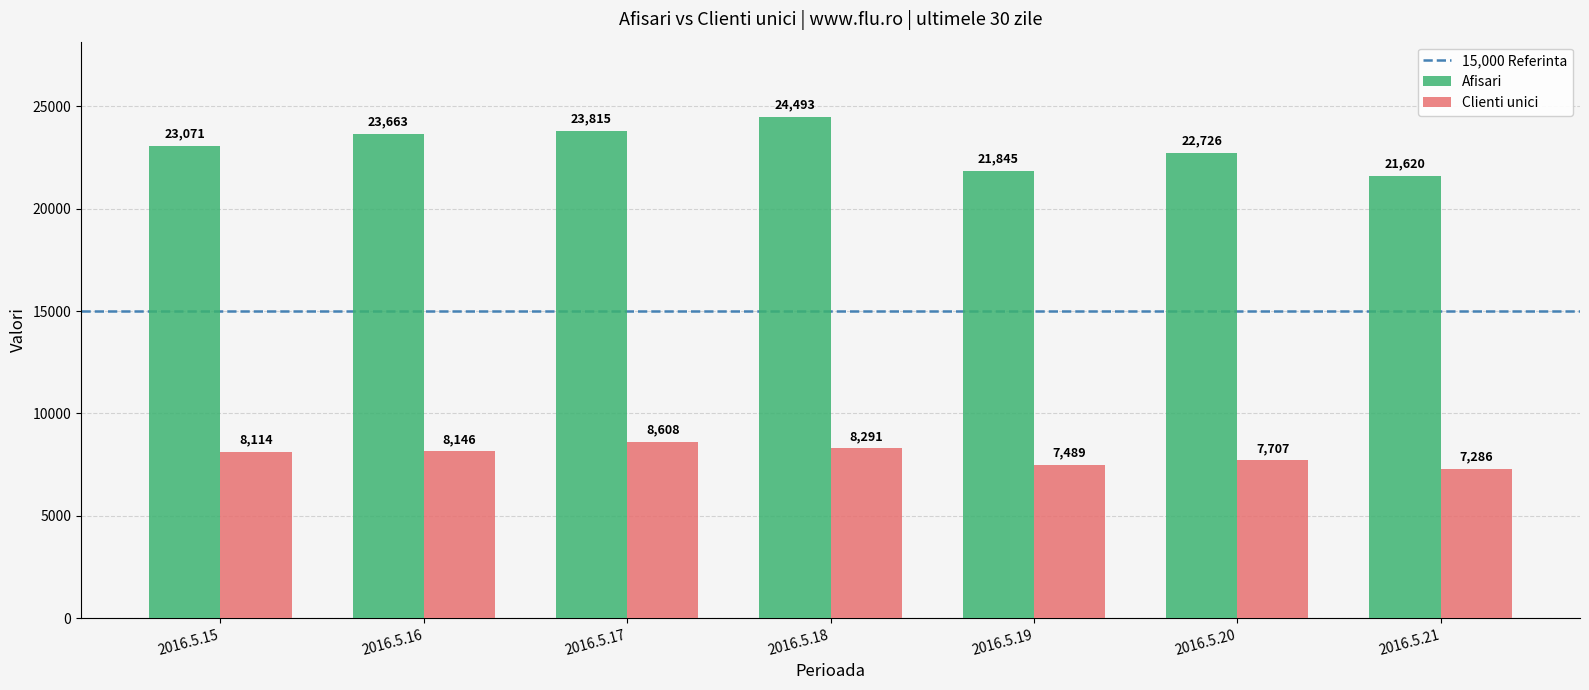

How many distinct data groups are displayed?

2